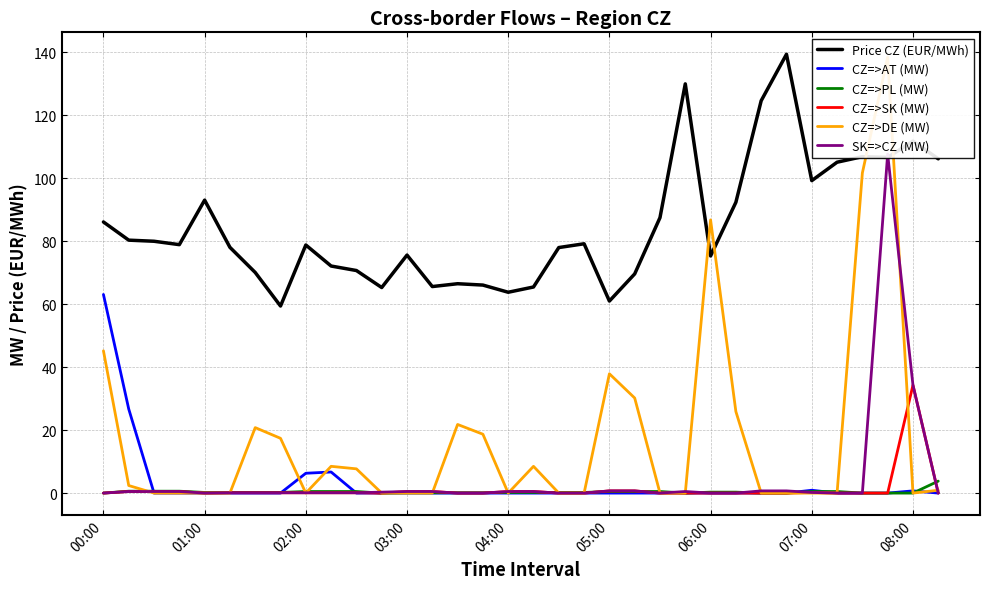

Which series has the largest range (max minus min)?

CZ=>DE (MW)